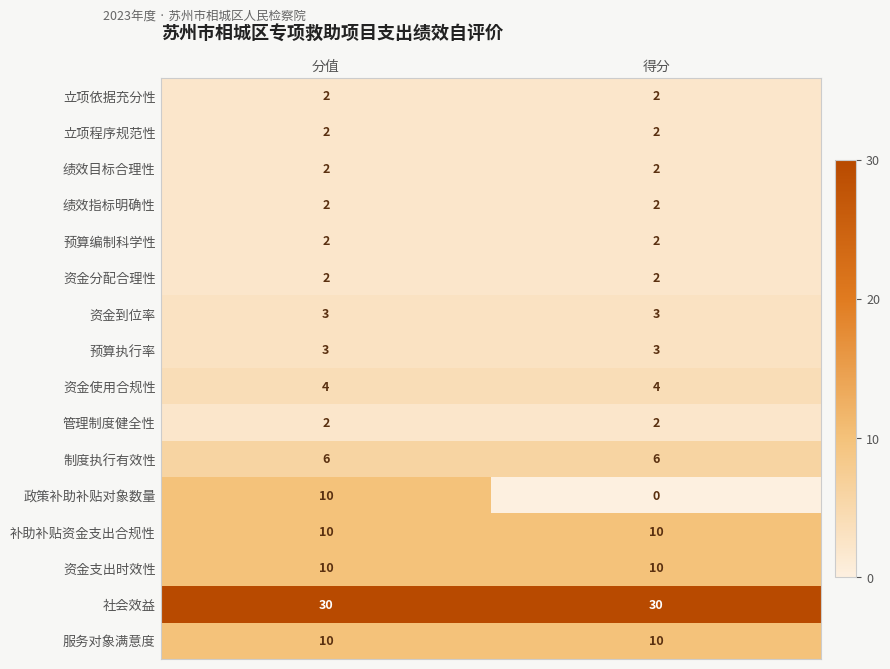

What is the total value across all series at 得分?

90